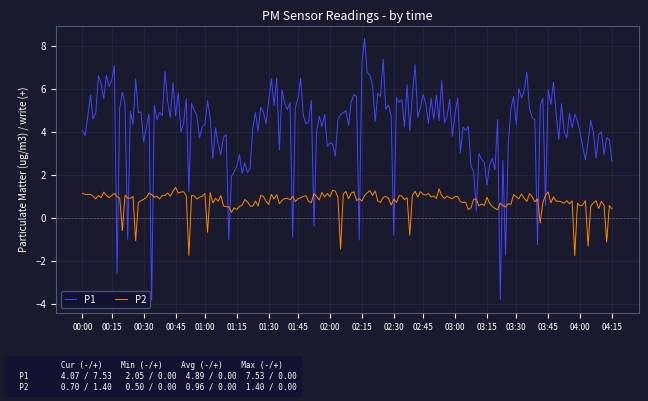

Which series has the largest range (max minus min)?

P1